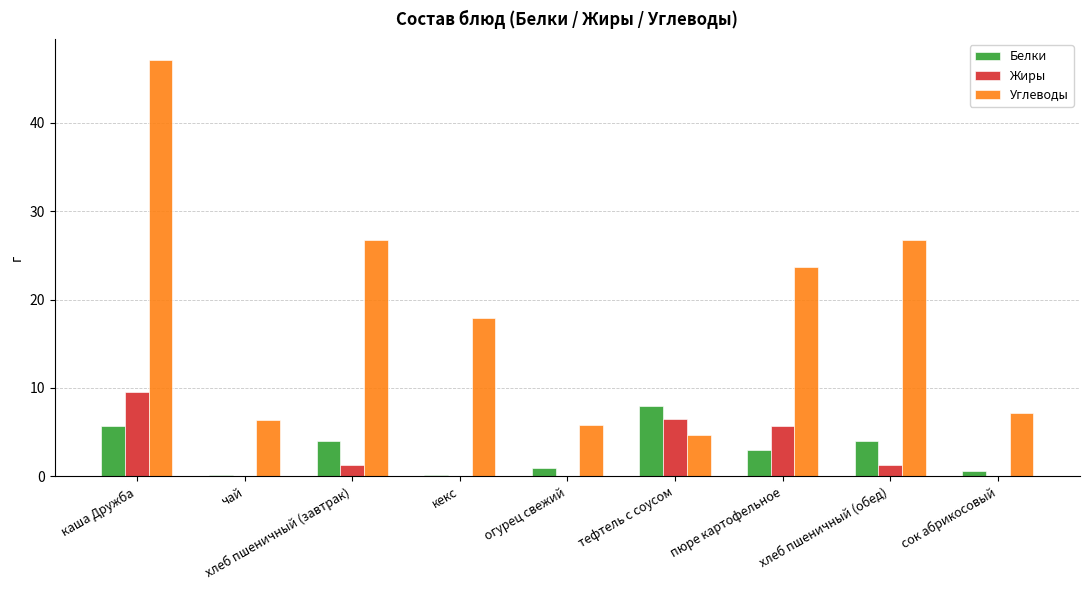

What is the sum of all Углеводы values?

166.2